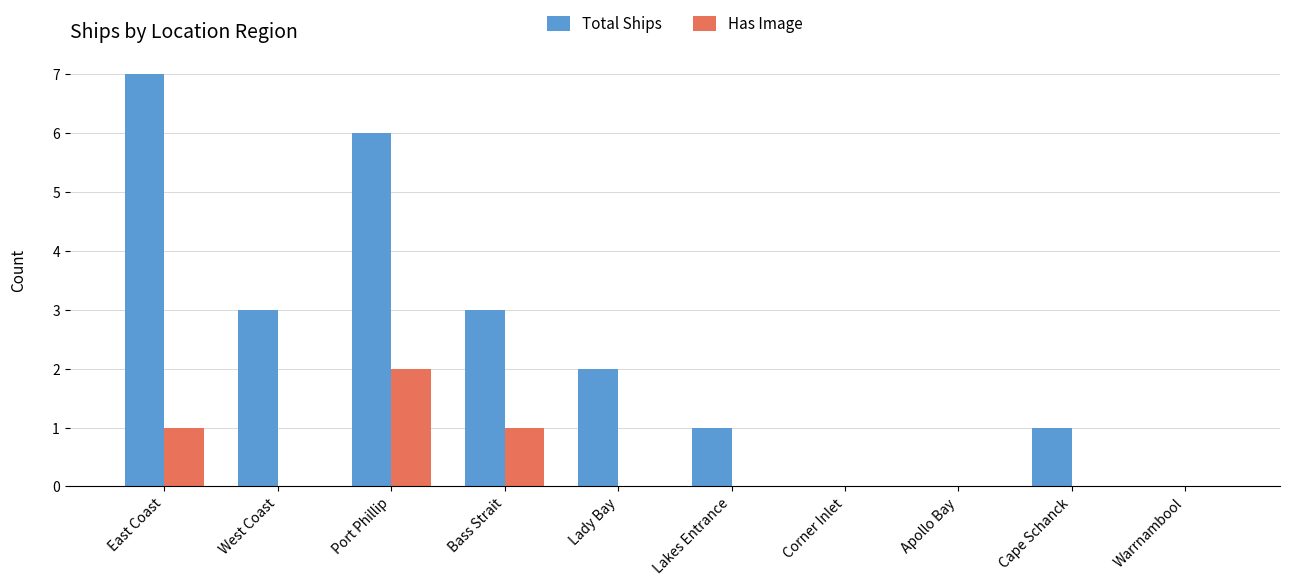

Are the bars horizontal?

No